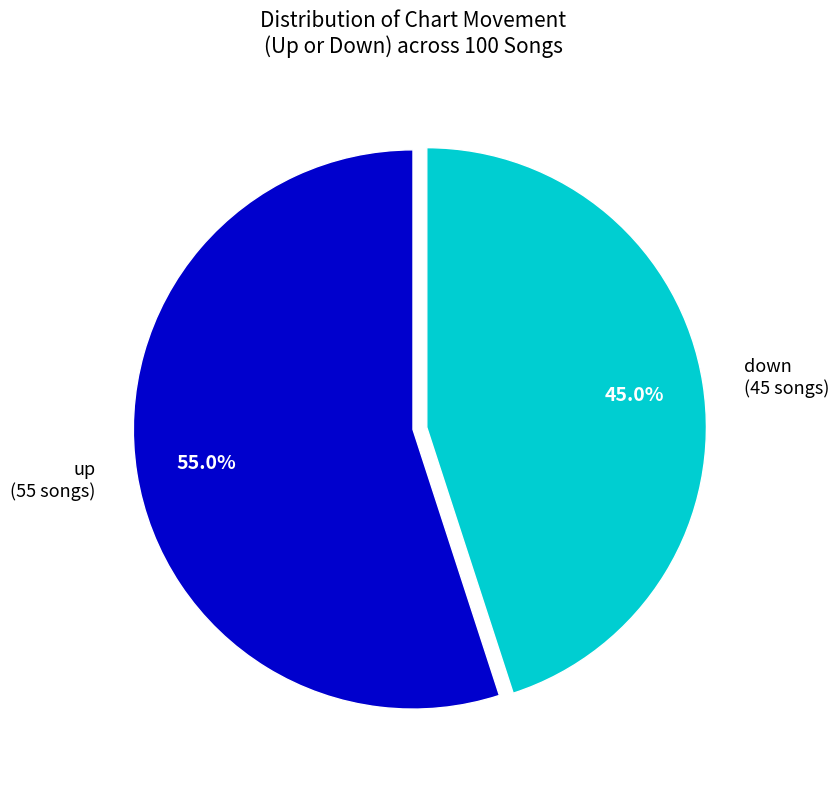

Which slice represents more than half of the pie?

up